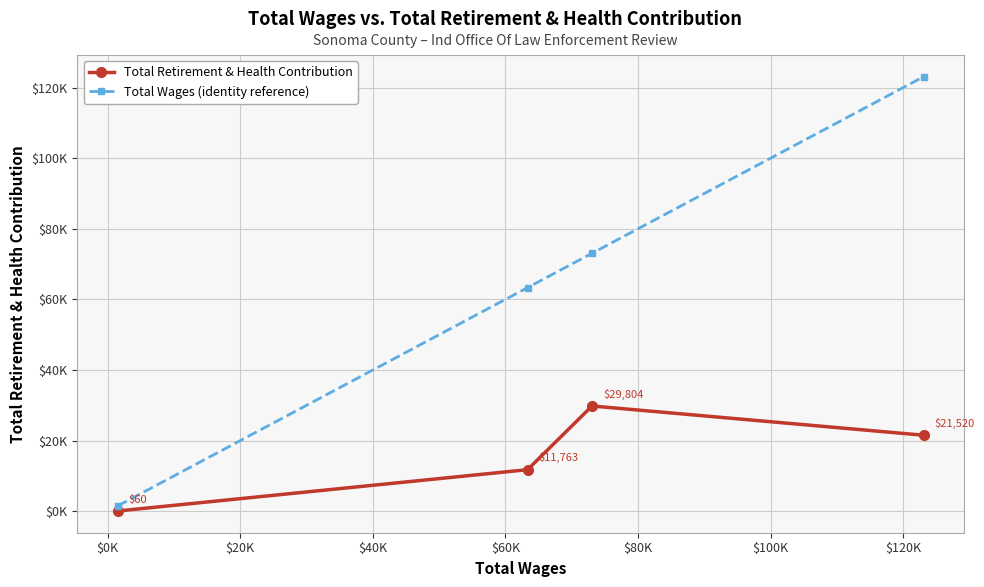

True or false: Total Wages (identity reference) and Total Retirement & Health Contribution cross at least once.

False